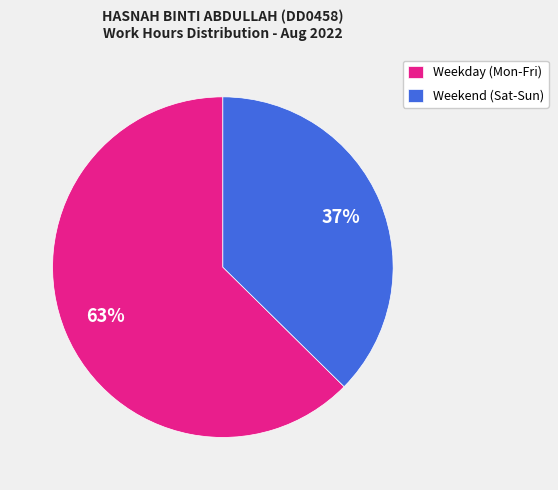

Is Weekend (Sat-Sun) the majority of the pie?

No